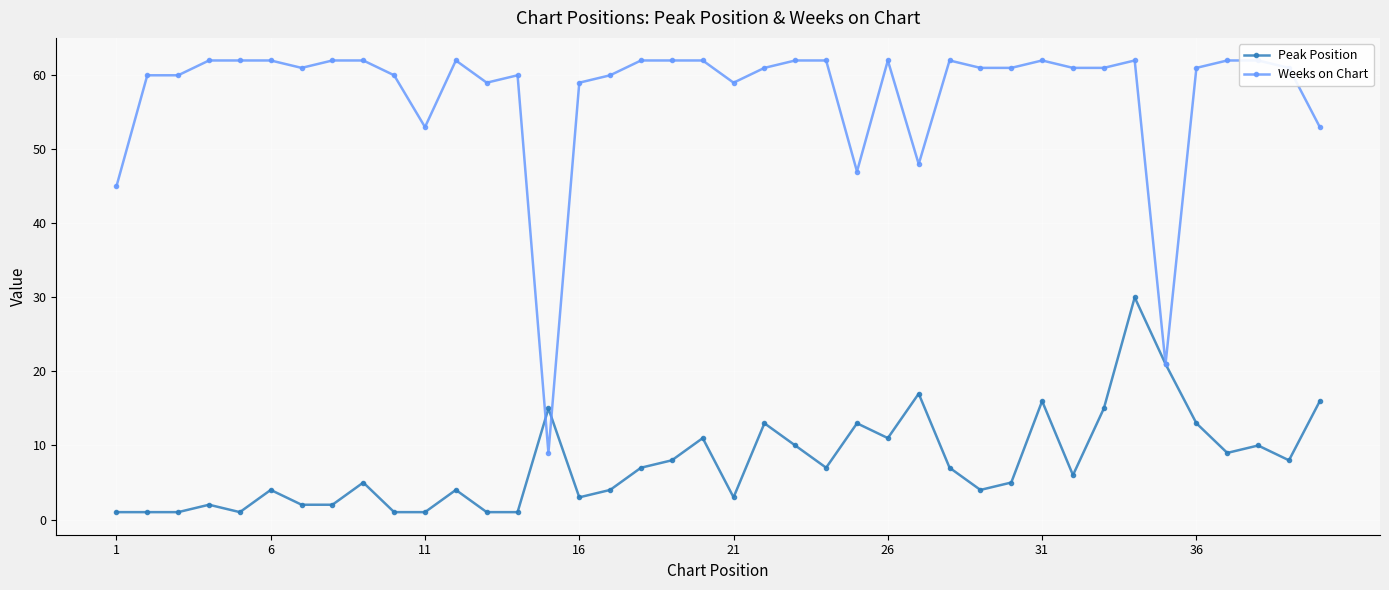

List the series in order of their overall mean, lowest first.

Peak Position, Weeks on Chart